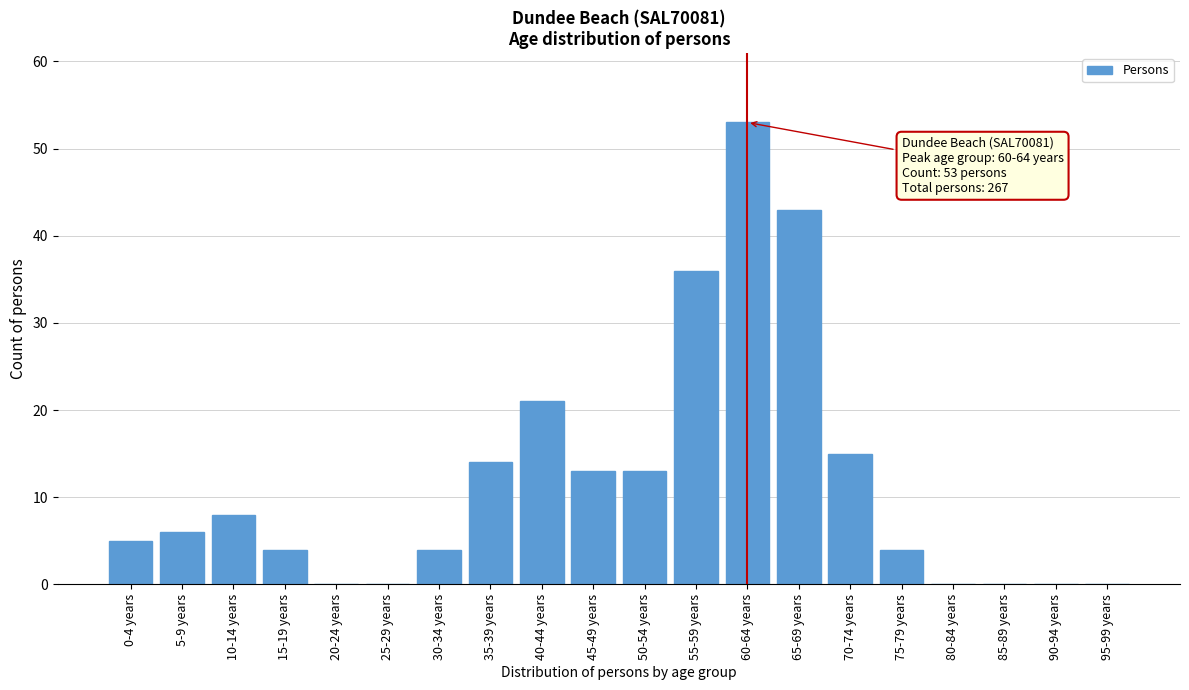

Reading left to right, transcribe all the data shown in this chart.

0-4 years=5	5-9 years=6	10-14 years=8	15-19 years=4	20-24 years=0	25-29 years=0	30-34 years=4	35-39 years=14	40-44 years=21	45-49 years=13	50-54 years=13	55-59 years=36	60-64 years=53	65-69 years=43	70-74 years=15	75-79 years=4	80-84 years=0	85-89 years=0	90-94 years=0	95-99 years=0